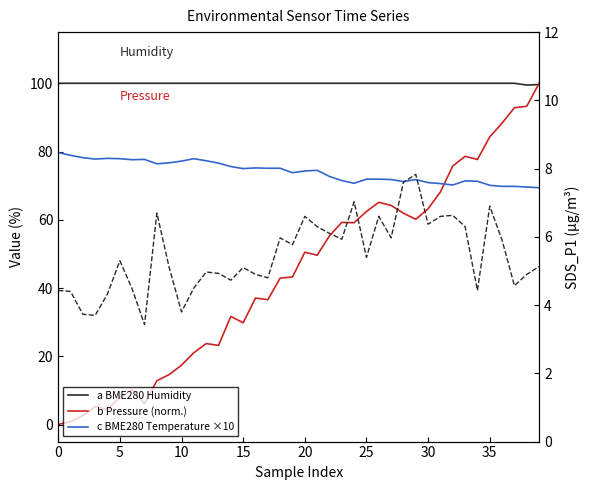

The value of SDS_P1 at 9 is 3.4. True or false?

False